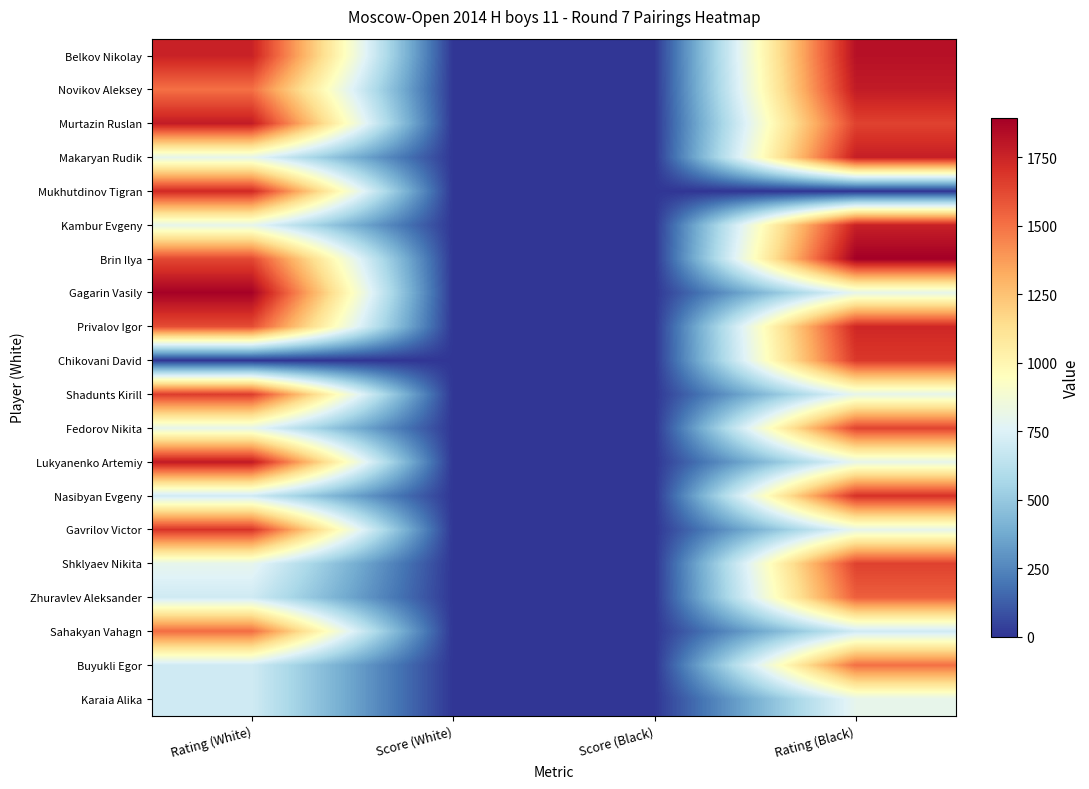

What is the total value across all series at Score (White)?

89.5